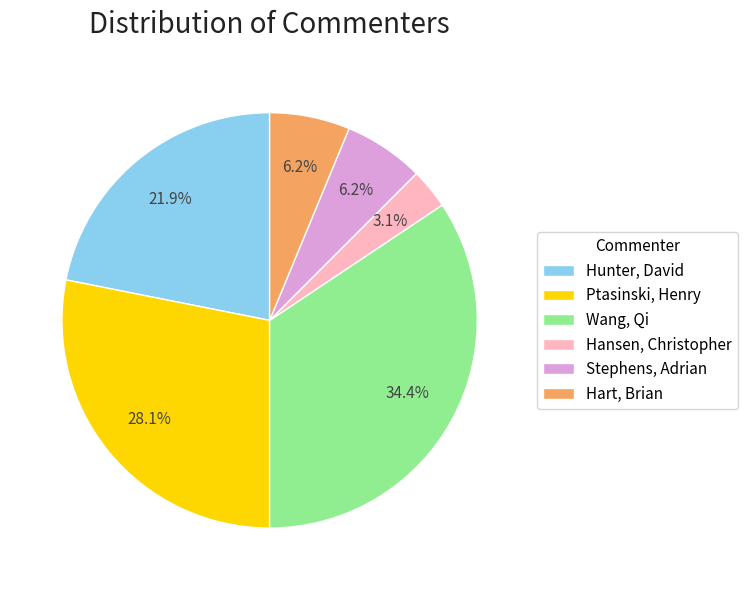

To the nearest percent, what is the average slice percentage?

17%